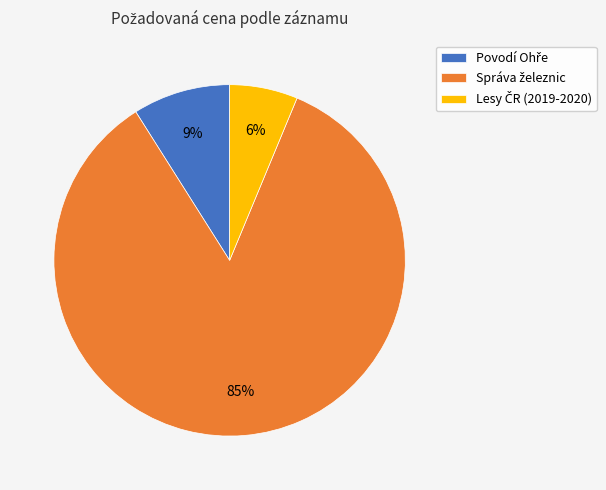

Is there a majority slice in this chart?

Yes